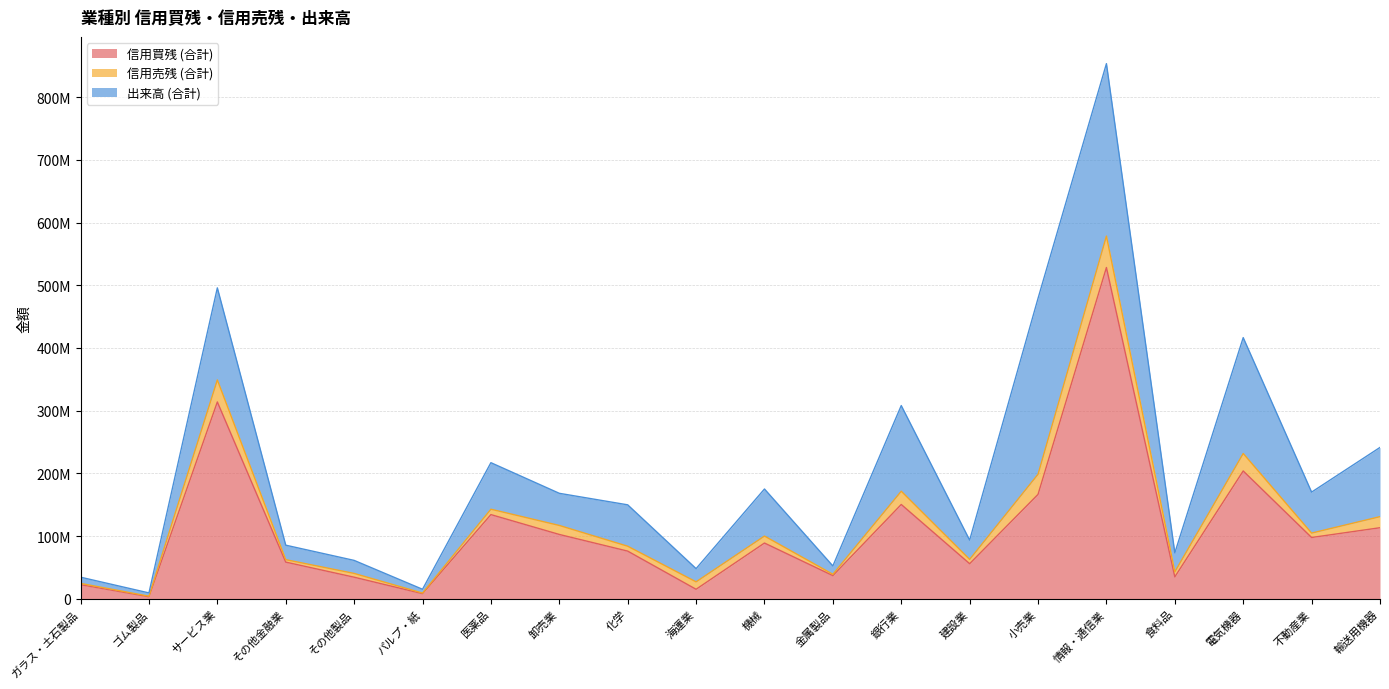

In 信用買残 (合計), how many points are lower than both neighbors (excluding endpoints)?

7